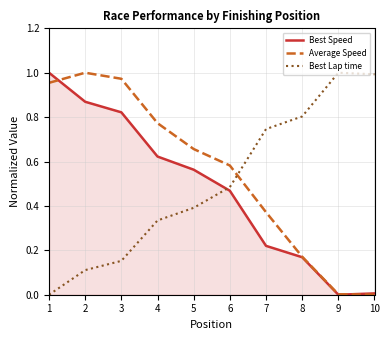

Where is Best Lap time nearest to the value 0?

1